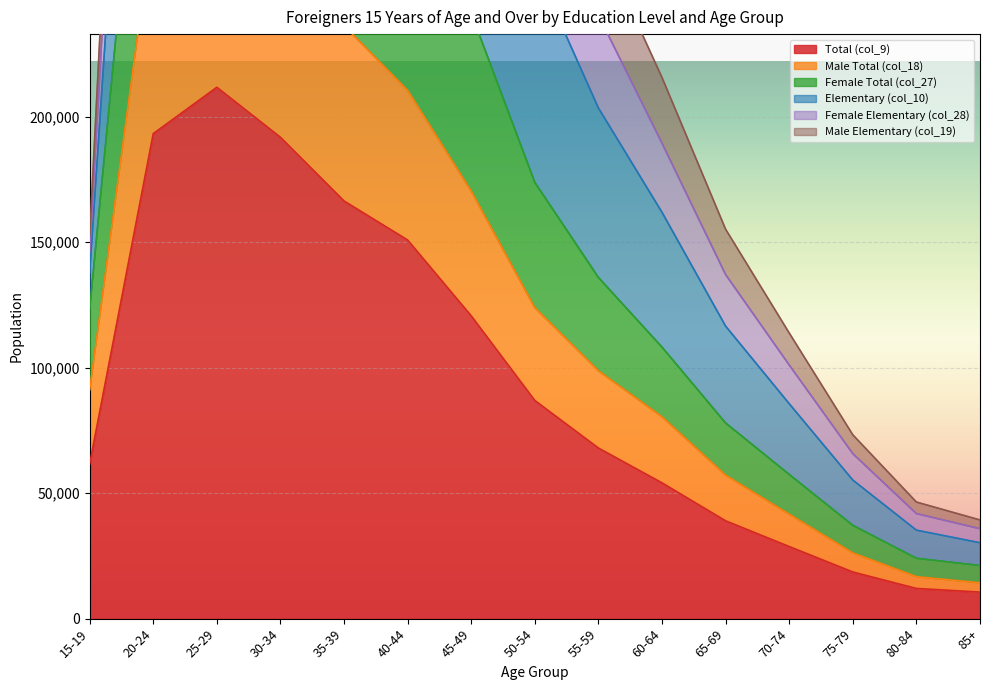

Reading left to right, list all the values displayed in this chart.

Total (col_9): 61589	193294	211779	191837	166451	150886	120650	86931	67985	54105	38983	28735	18596	12030	10582
Male Total (col_18): 91111	278705	309525	276236	236372	210545	170399	123950	98776	80454	57190	41631	26200	16747	14284
Female Total (col_27): 123178	386588	423558	383674	332902	301772	241300	173862	135970	108210	77966	57470	37192	24060	21164
Elementary (col_10): 152508	647644	799462	751192	659130	600330	480784	346596	271084	215666	155196	113850	73264	46464	39326
Female Elementary (col_28): 145994	591866	714178	671203	590963	541411	431436	309807	240463	189474	137118	101083	65755	41858	35826
Male Elementary (col_19): 137843	517116	611510	567433	496016	451051	361042	260229	203527	161938	116581	85660	55228	35262	30245